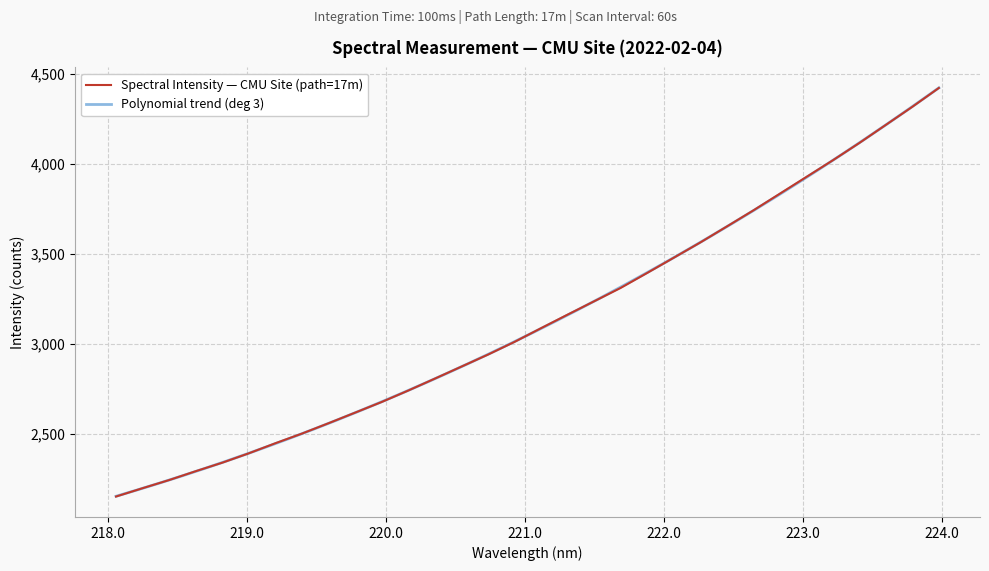

How many data points are less than 3085?

16